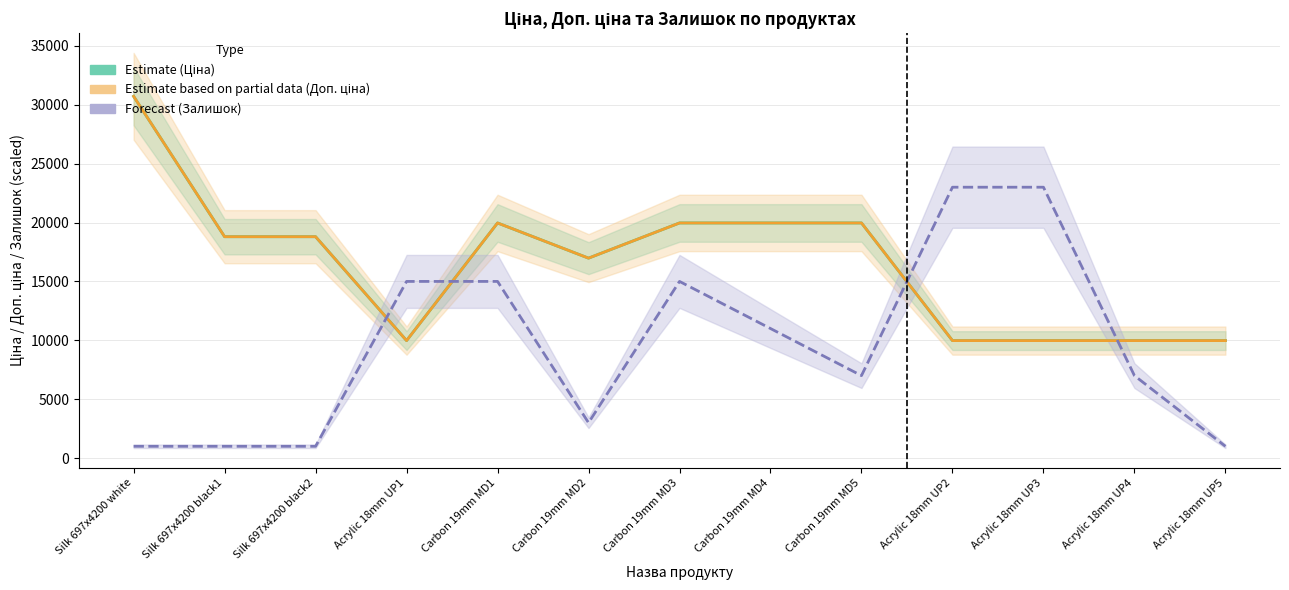

At Carbon 19mm MD1, list the series in order from smallest to largest.

Залишок (Forecast), Ціна (Estimate), Доп. ціна (Estimate based on partial data)